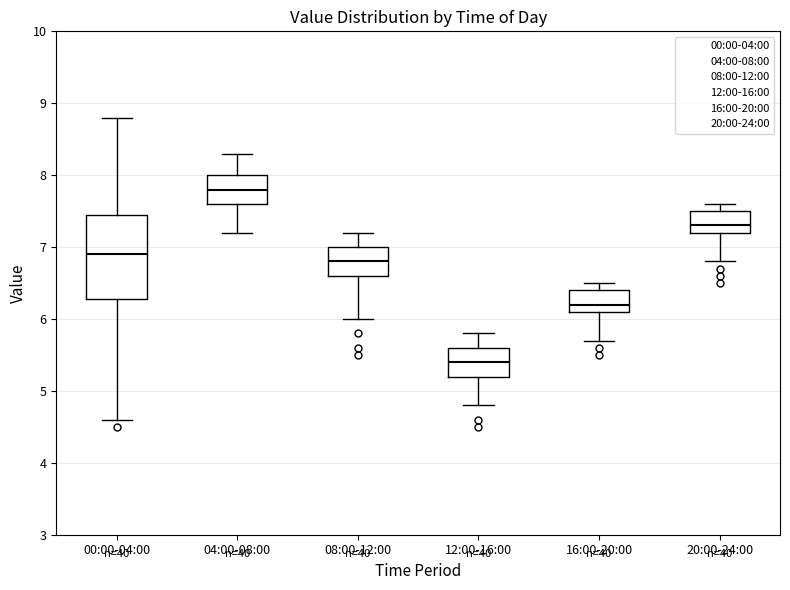

Reading left to right, read every box against the y-axis: the position of its median line, the range the box covers, and the ends of its whiskers. The values are not printed on the chart, so give them approximately, as read against the axis.

00:00-04:00: median 6.9, box 6.3 to 7.4, whiskers 4.6 to 8.8
04:00-08:00: median 7.8, box 7.6 to 8.0, whiskers 7.2 to 8.3
08:00-12:00: median 6.8, box 6.6 to 7.0, whiskers 6.0 to 7.2
12:00-16:00: median 5.4, box 5.2 to 5.6, whiskers 4.8 to 5.8
16:00-20:00: median 6.2, box 6.1 to 6.4, whiskers 5.7 to 6.5
20:00-24:00: median 7.3, box 7.2 to 7.5, whiskers 6.8 to 7.6